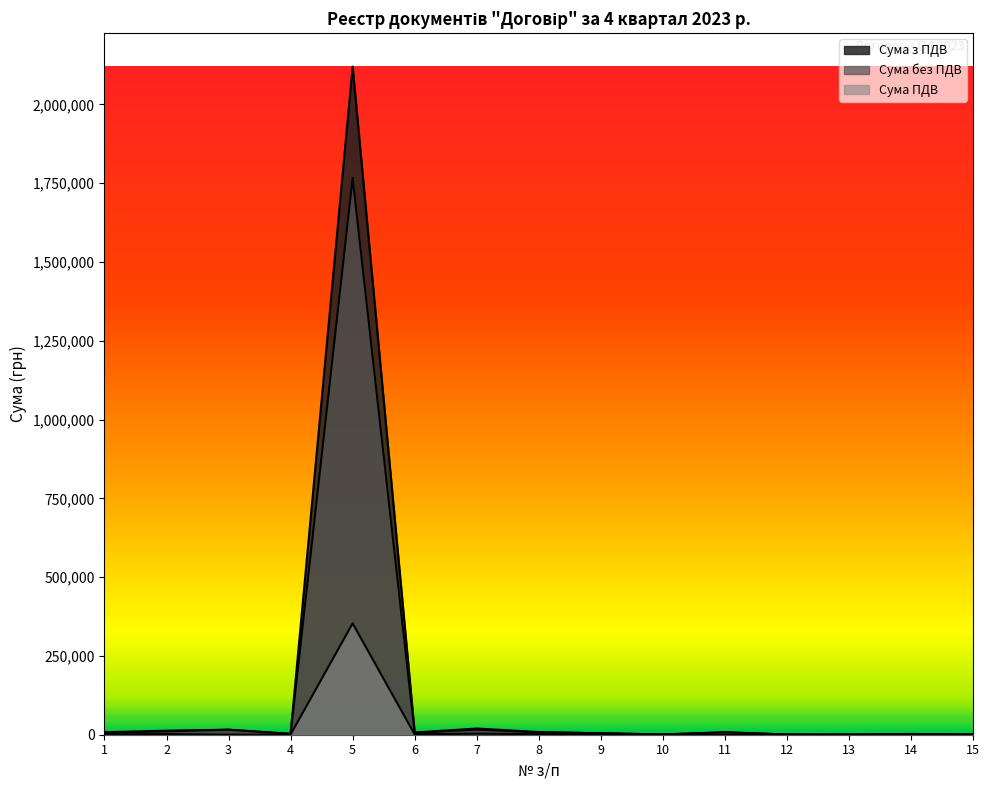

What are all the series names shown in the legend?

Сума з ПДВ, Сума без ПДВ, Сума ПДВ